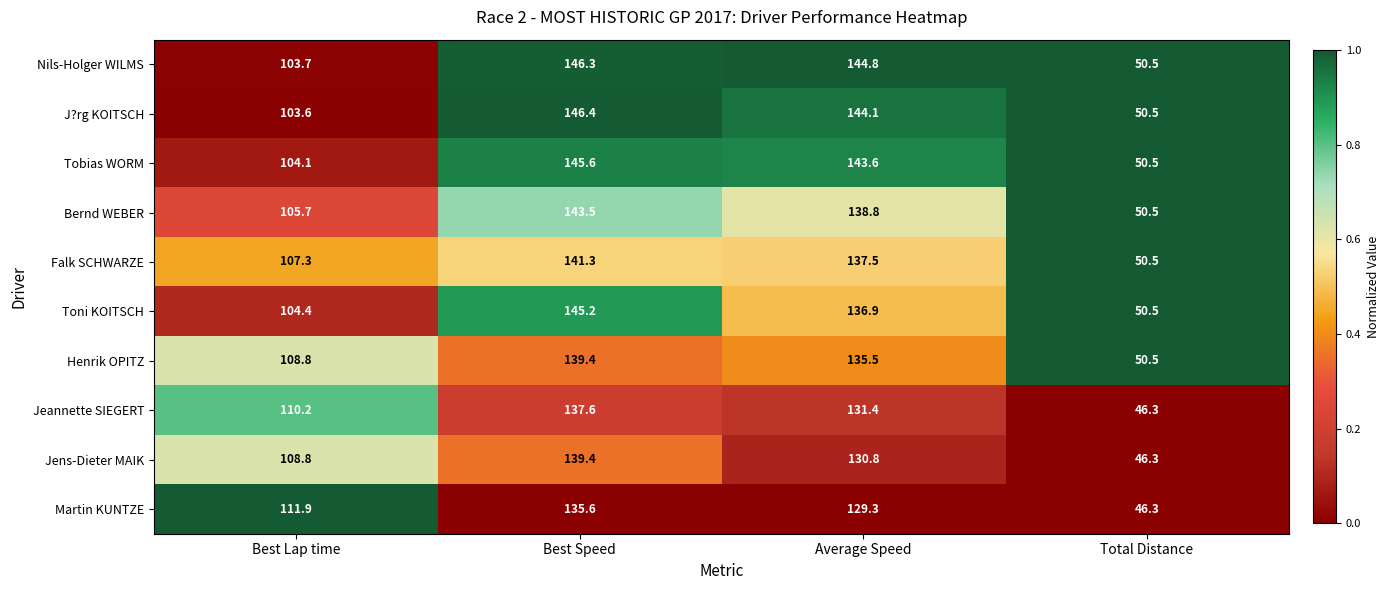

True or false: Bernd WEBER has a value of 228.7 at Average Speed.

False